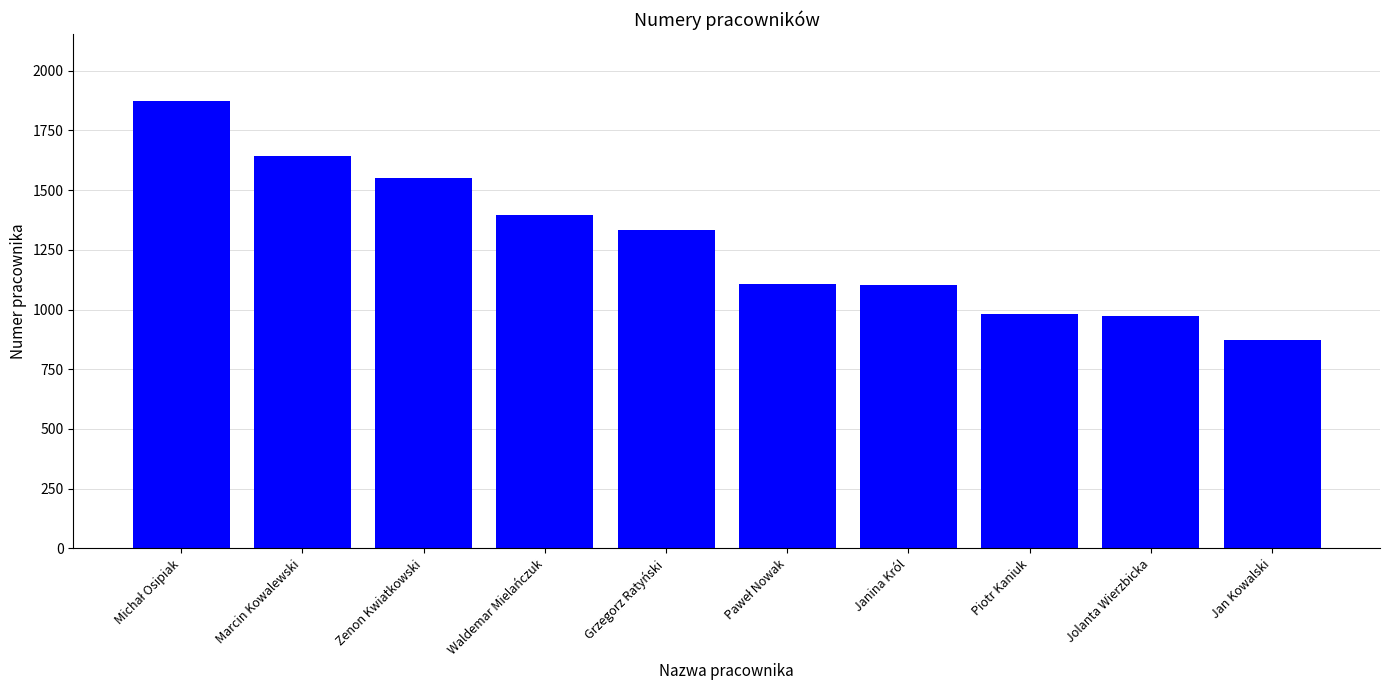

What is the change in value from Marcin Kowalewski to Jan Kowalski?

-770